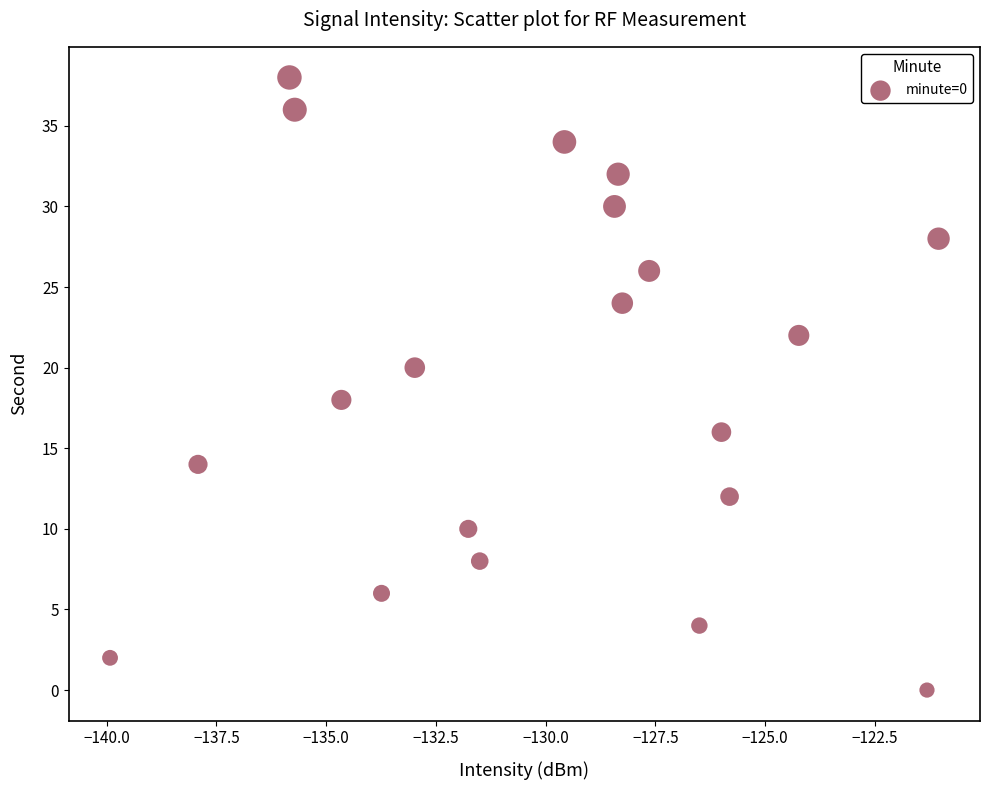

What is the range of Y values (max minus min)?

38